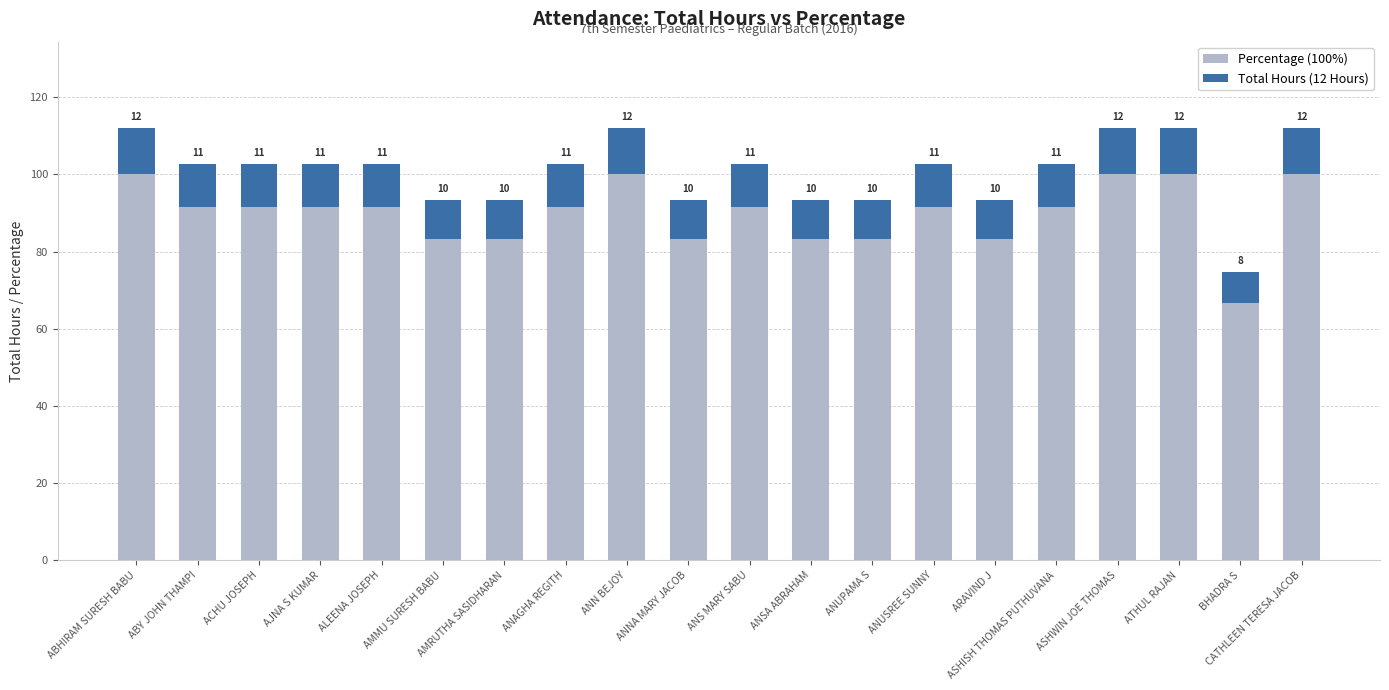

How many bars are there in total?

20